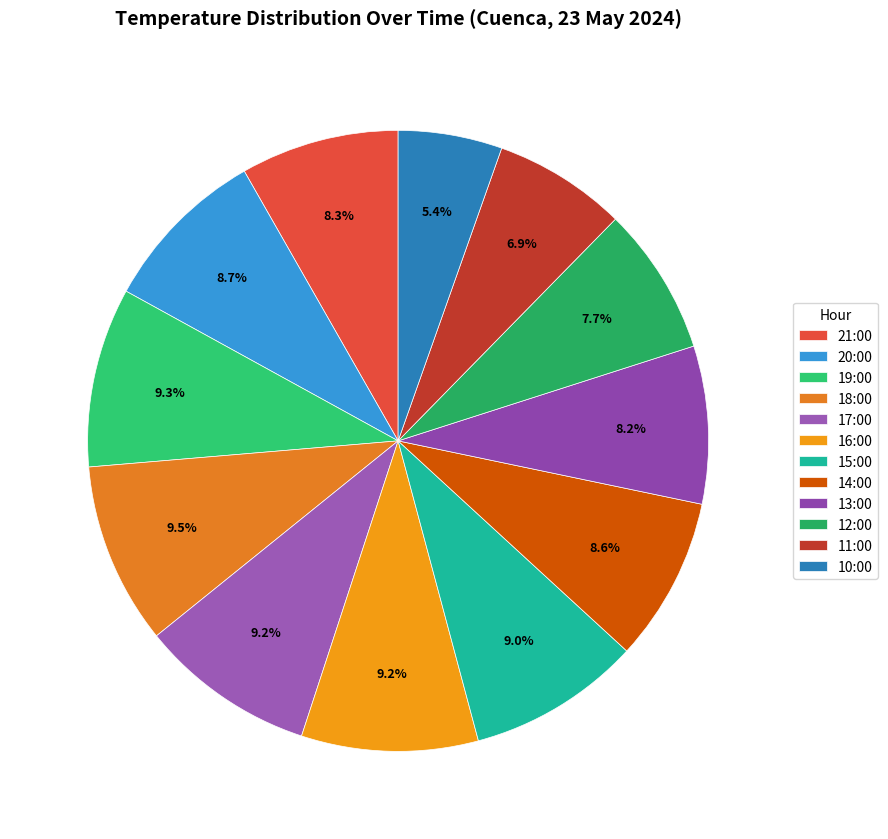

Count the number of slices in the pie.

12